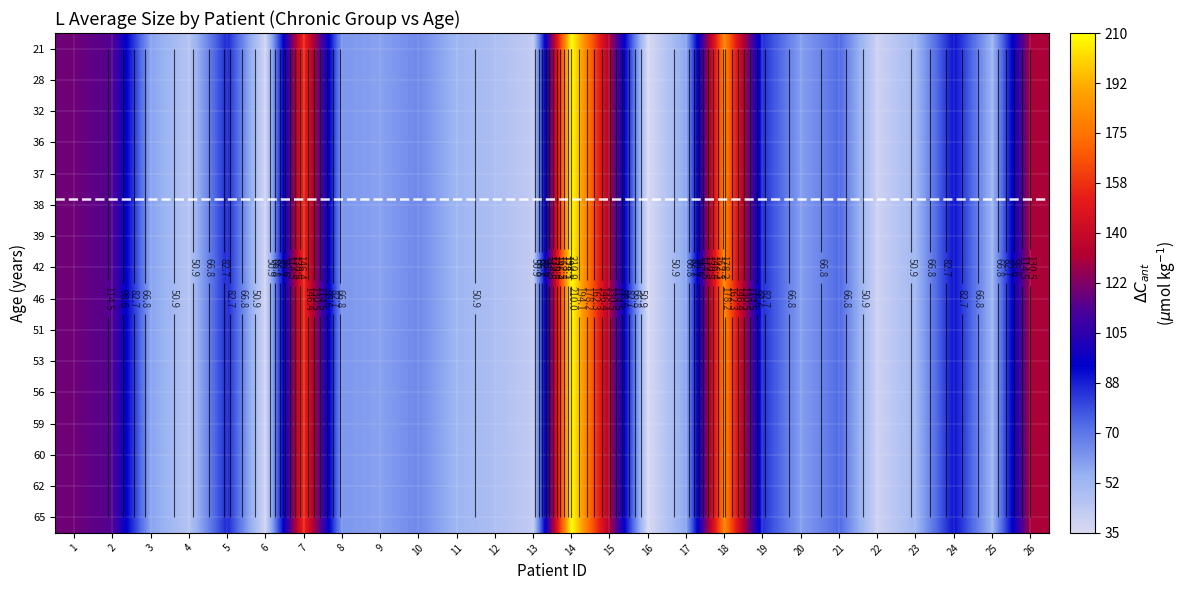

At which label does 38 reach its peak?

14